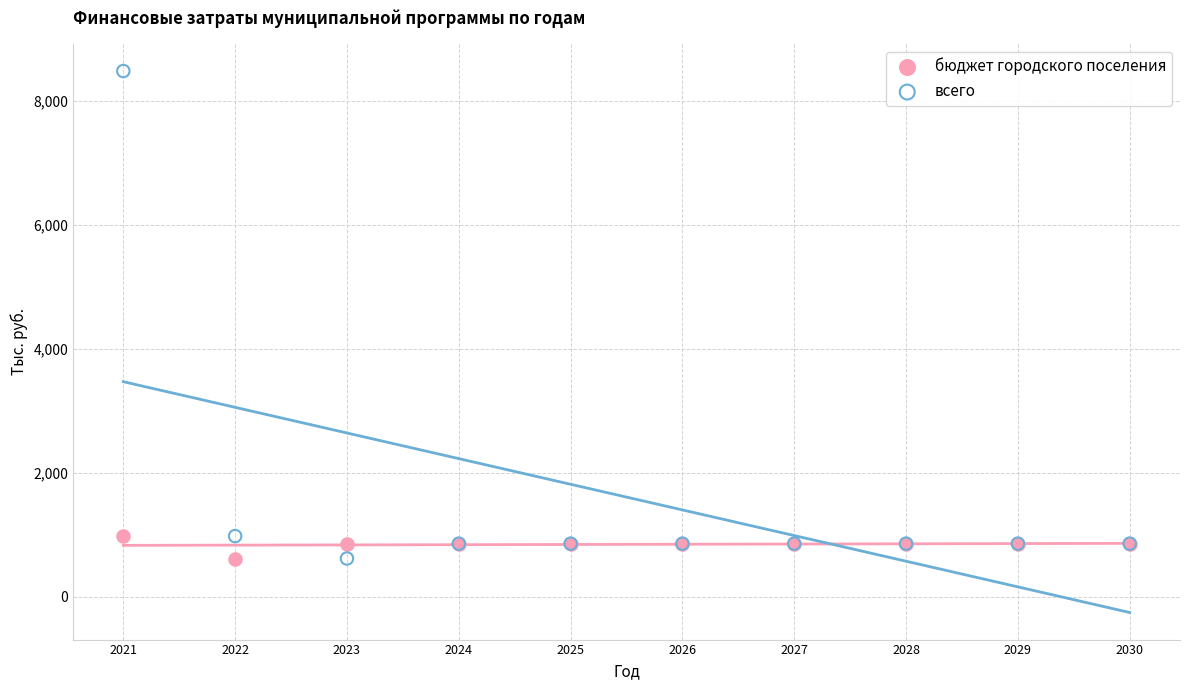

What are all the series names shown in the legend?

бюджет городского поселения, всего